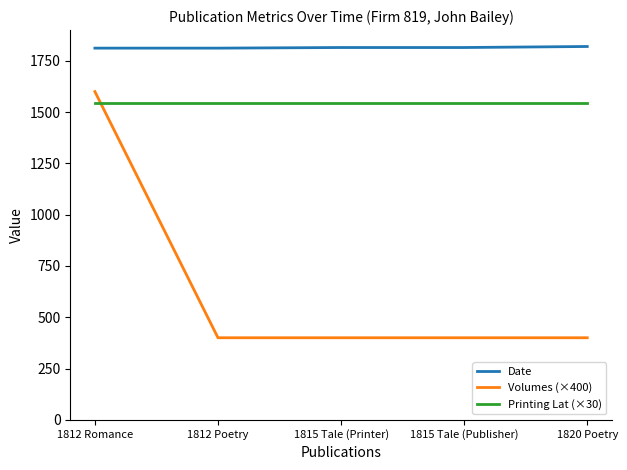

What is the sum of all Volumes (×400) values?

3200.0